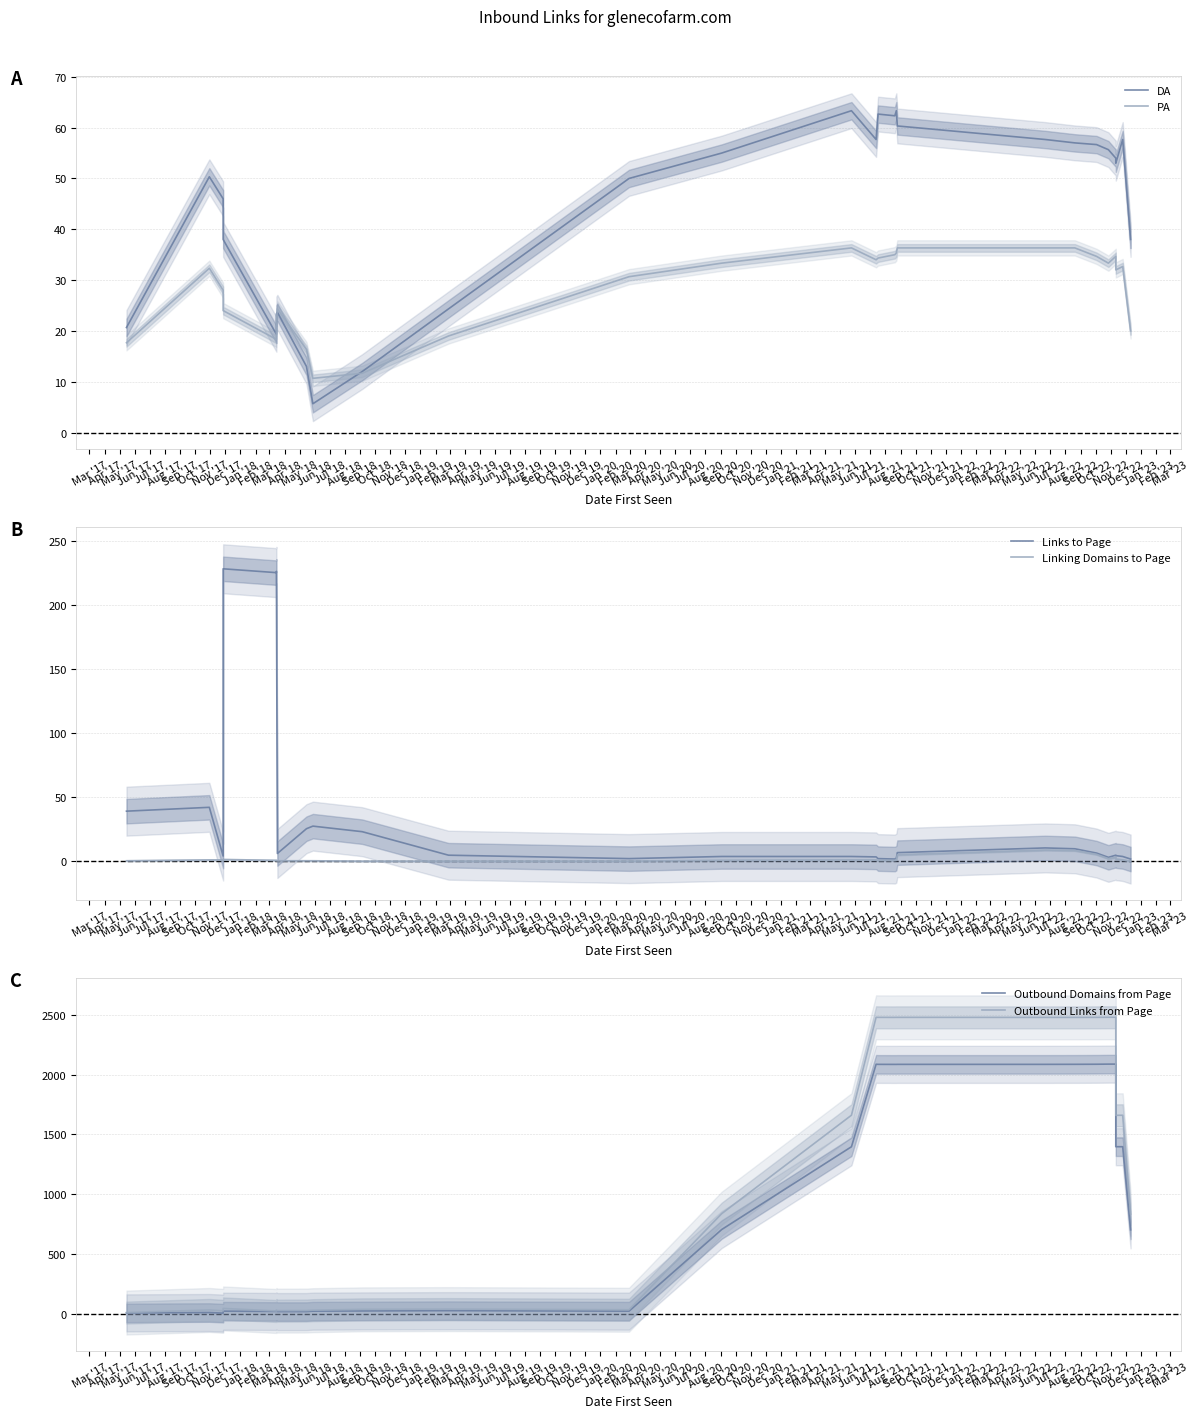

What is the value of the Outbound Links from Page point at the 20th from the left?

2480.3